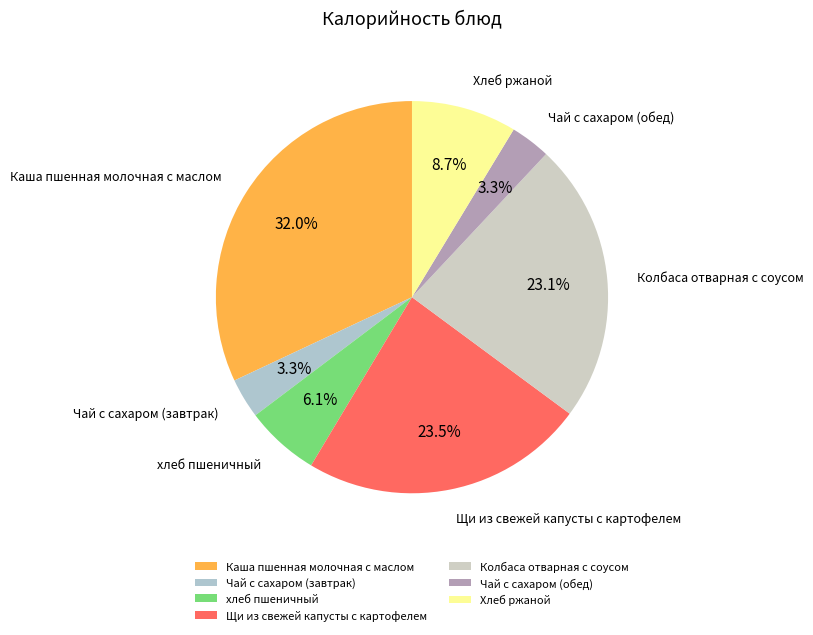

Count the number of slices in the pie.

7